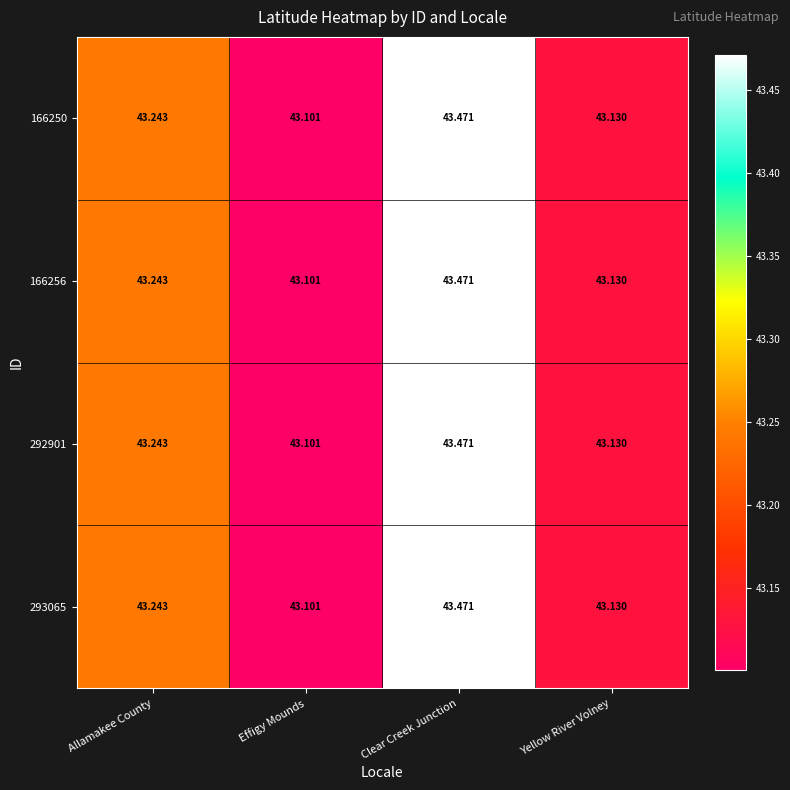

At which category is the sum across all series the highest?

Clear Creek Junction